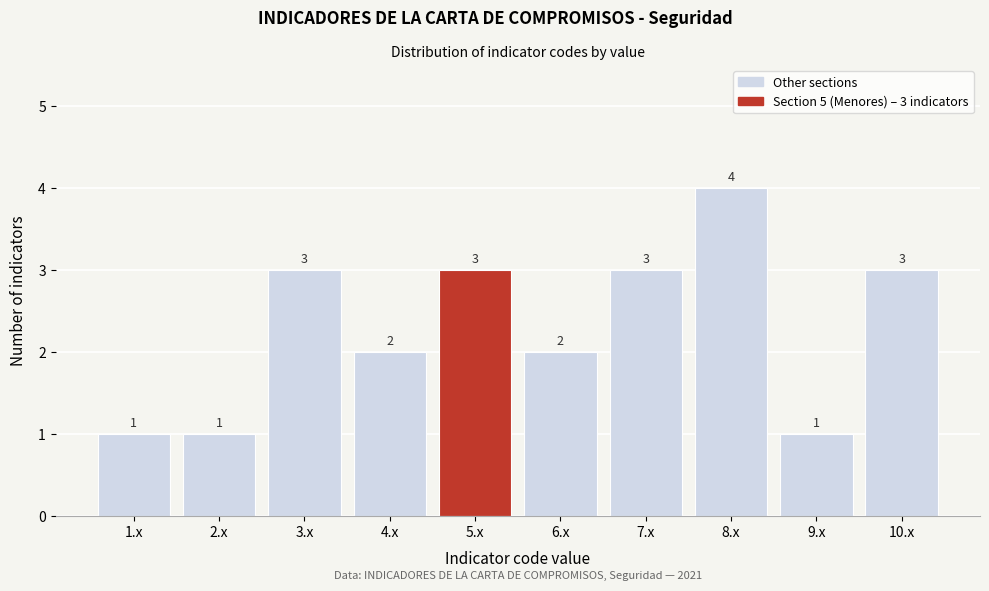

Reading right to left, transcribe all the data shown in this chart.

10.x=3	9.x=1	8.x=4	7.x=3	6.x=2	5.x=3	4.x=2	3.x=3	2.x=1	1.x=1